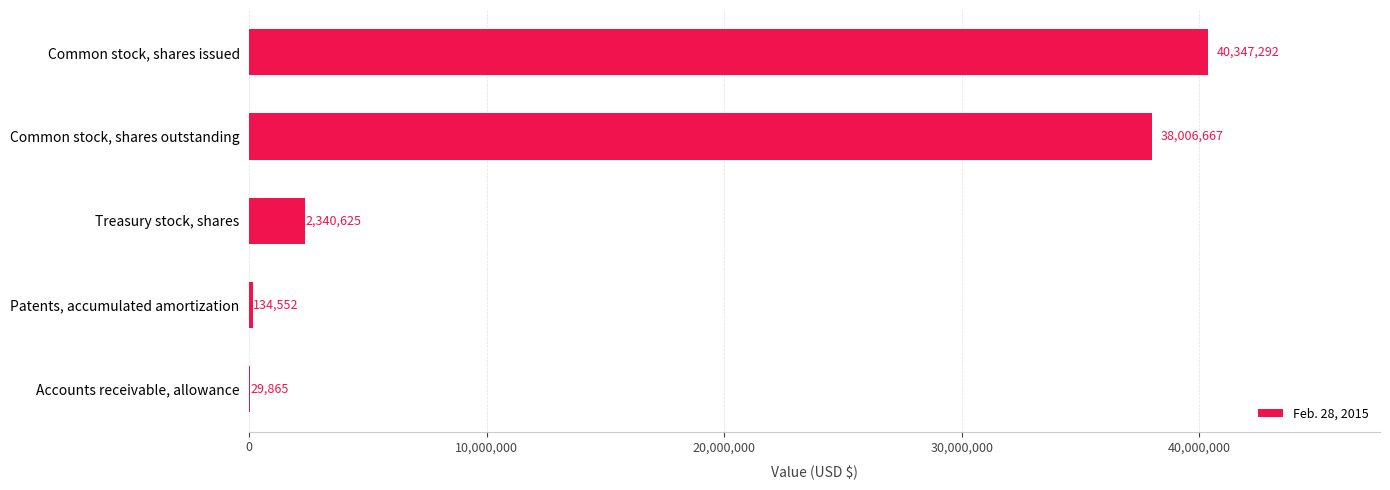

Is it true that the value at Patents, accumulated amortization is 134552?

True